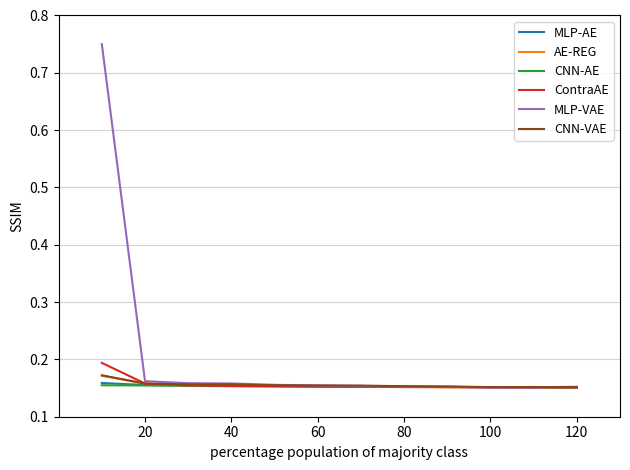

Which series has the largest range (max minus min)?

MLP-VAE